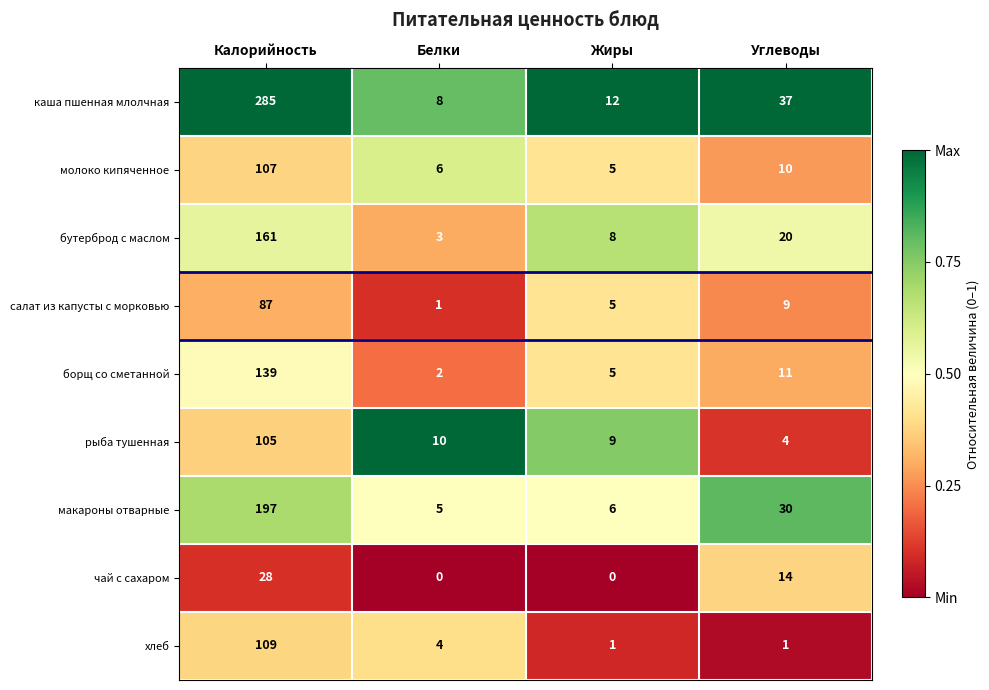

At which label does макароны отварные reach its peak?

Калорийность